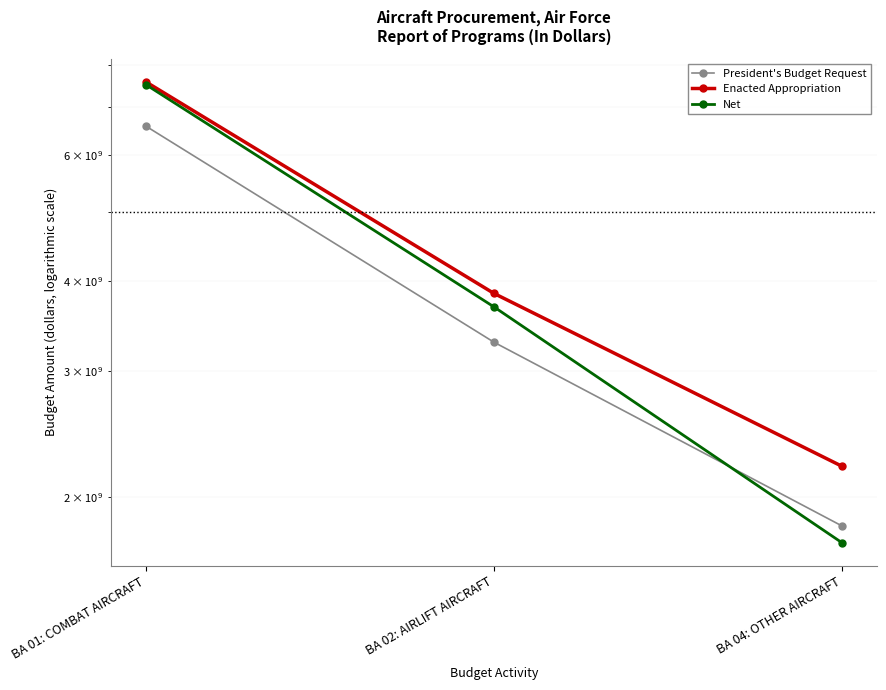

Which series has the largest range (max minus min)?

Net